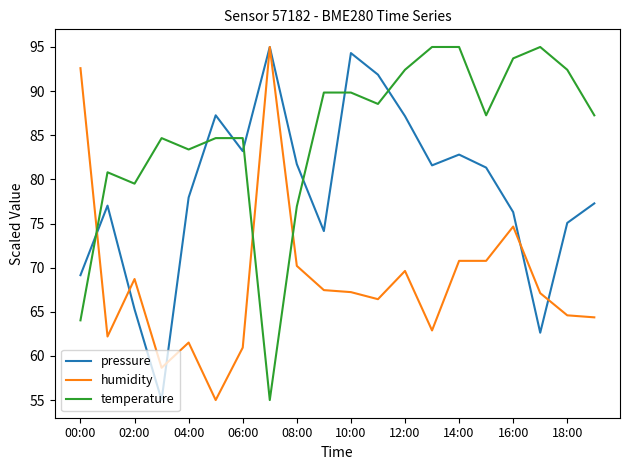

What is the greatest value displayed?

95.0